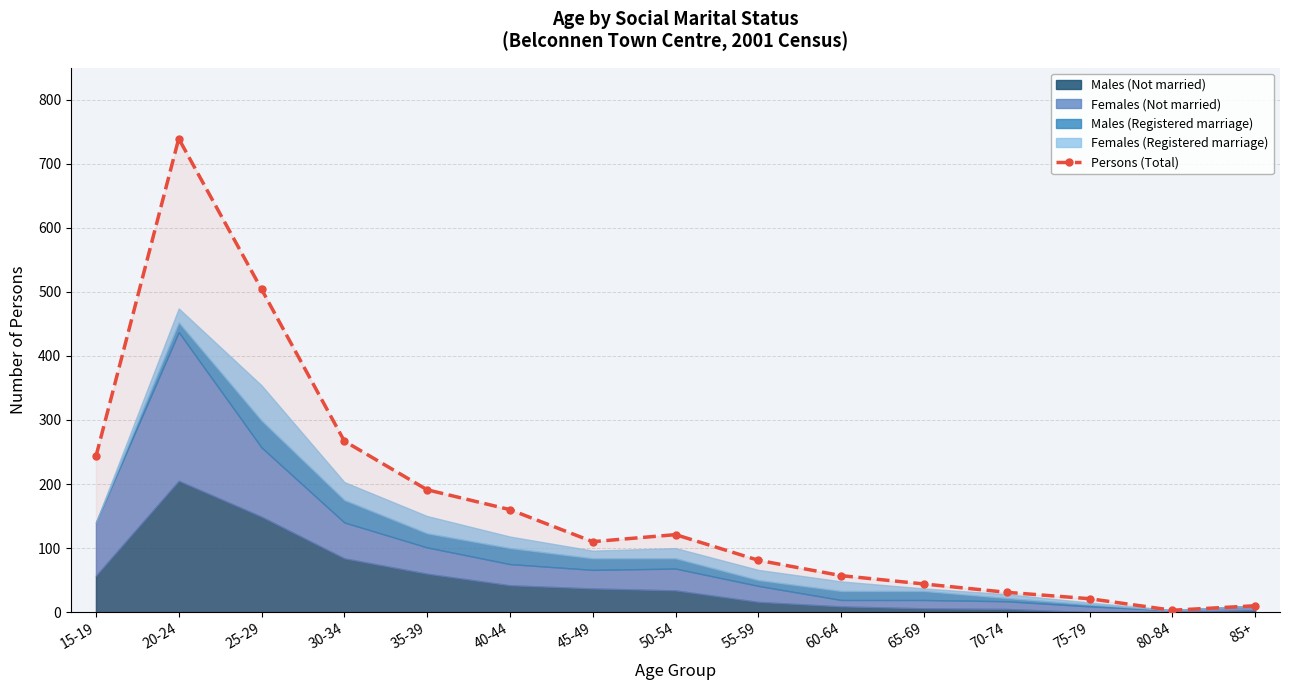

List the labels in order of value, largest first.

20-24, 25-29, 30-34, 15-19, 35-39, 40-44, 50-54, 45-49, 55-59, 60-64, 65-69, 70-74, 75-79, 85+, 80-84